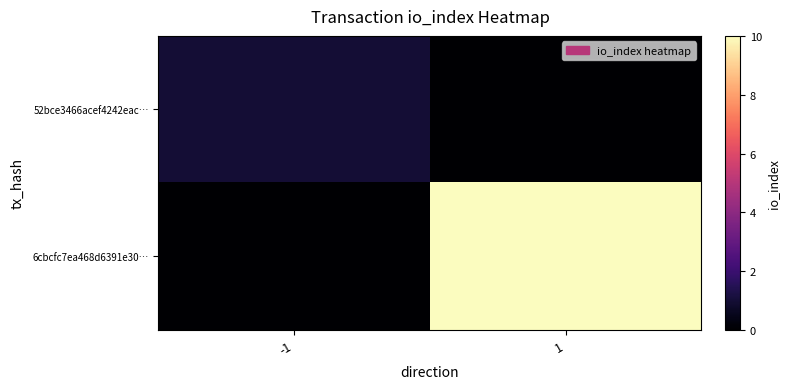

Which series has the largest range (max minus min)?

6cbcfc7ea468d6391e30…